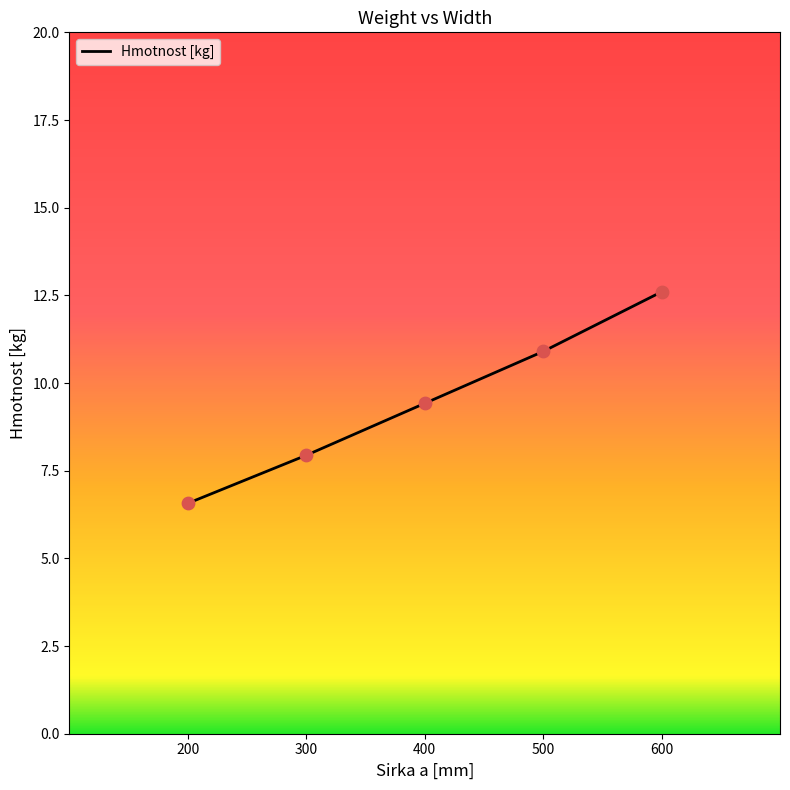

Approximately how many times larger is the value at 500 compared to 400?

1.2